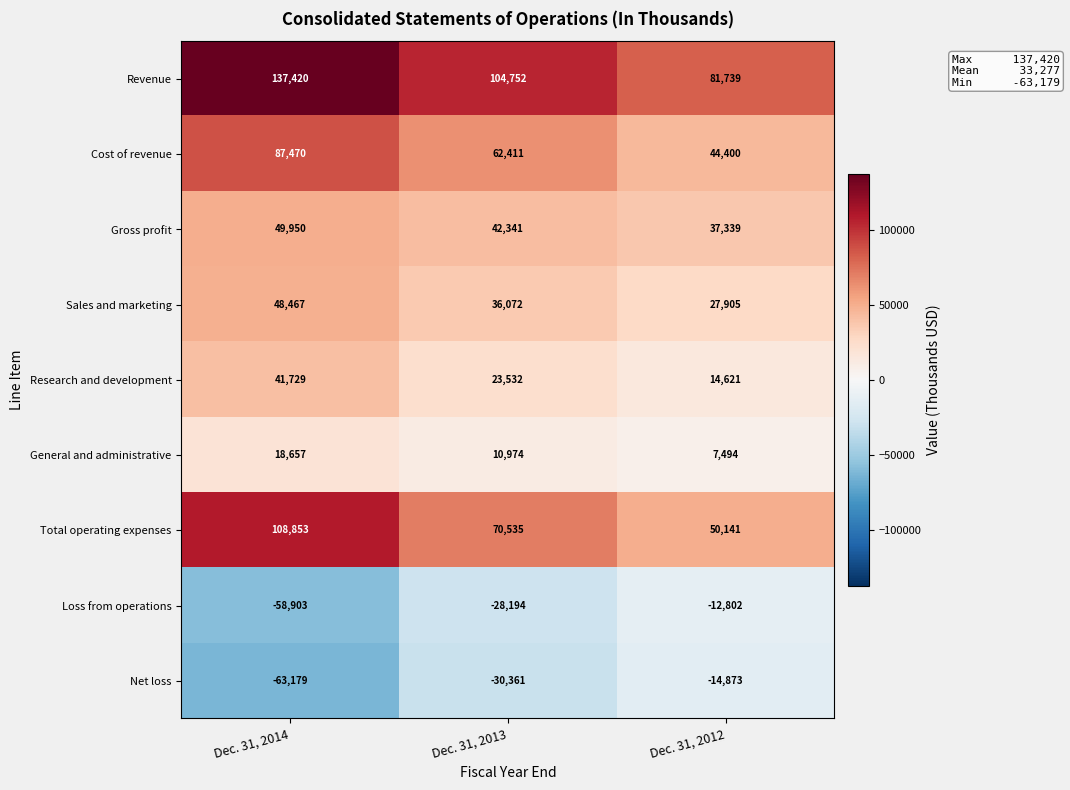

The value of Total operating expenses at Dec. 31, 2013 is 70535. True or false?

True